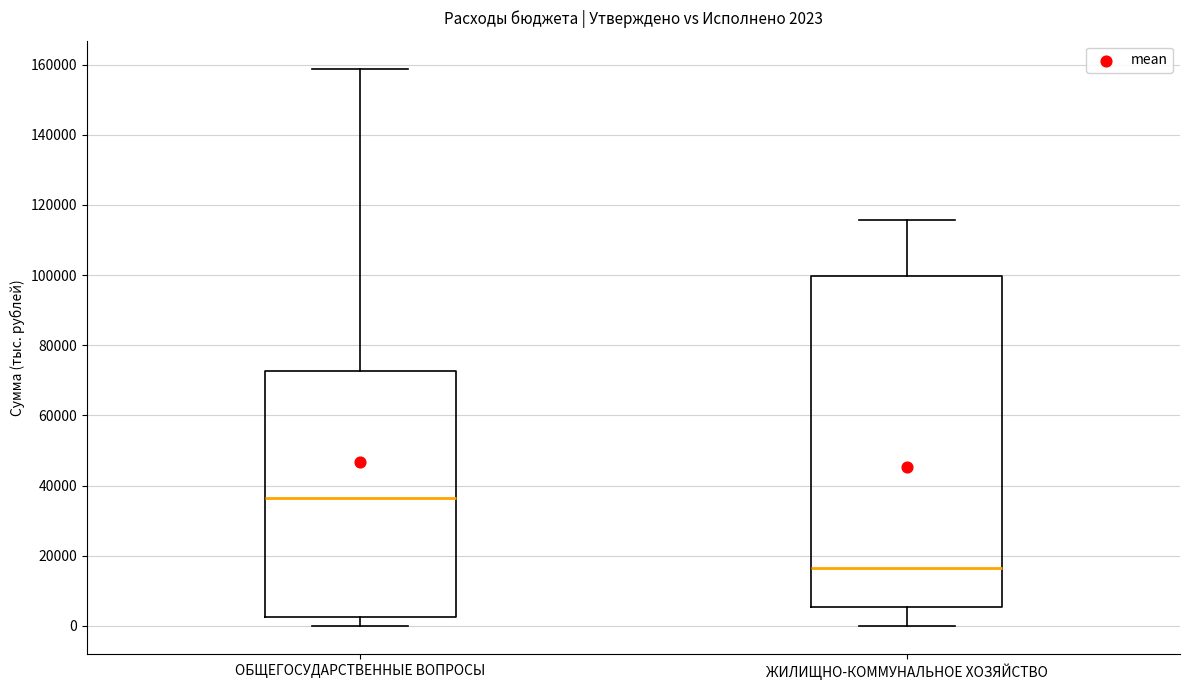

Which box has the highest median line?

ОБЩЕГОСУДАРСТВЕННЫЕ ВОПРОСЫ